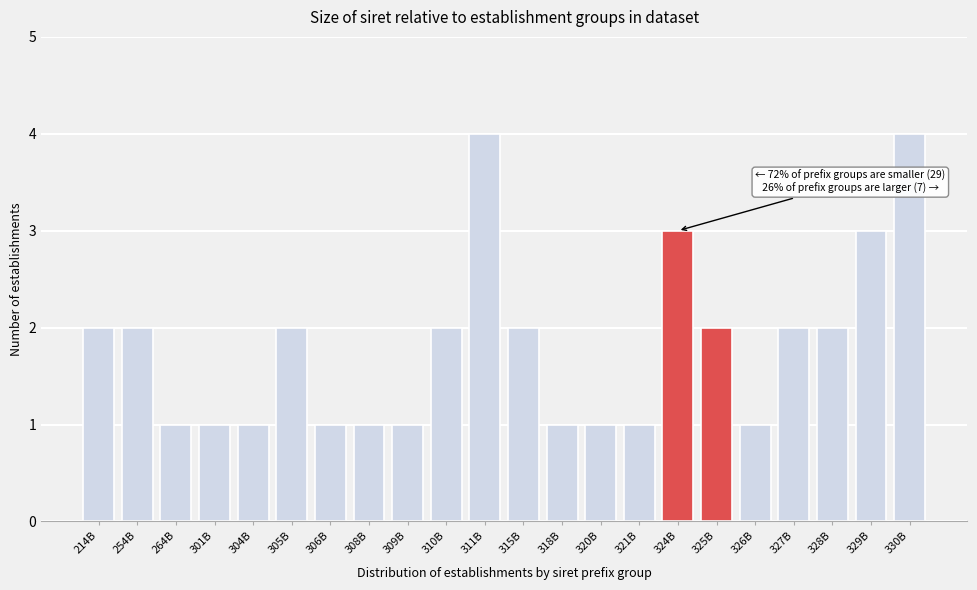

Reading left to right, what are all the values shown in this chart?

214B=2	254B=2	264B=1	301B=1	304B=1	305B=2	306B=1	308B=1	309B=1	310B=2	311B=4	315B=2	318B=1	320B=1	321B=1	324B=3	325B=2	326B=1	327B=2	328B=2	329B=3	330B=4